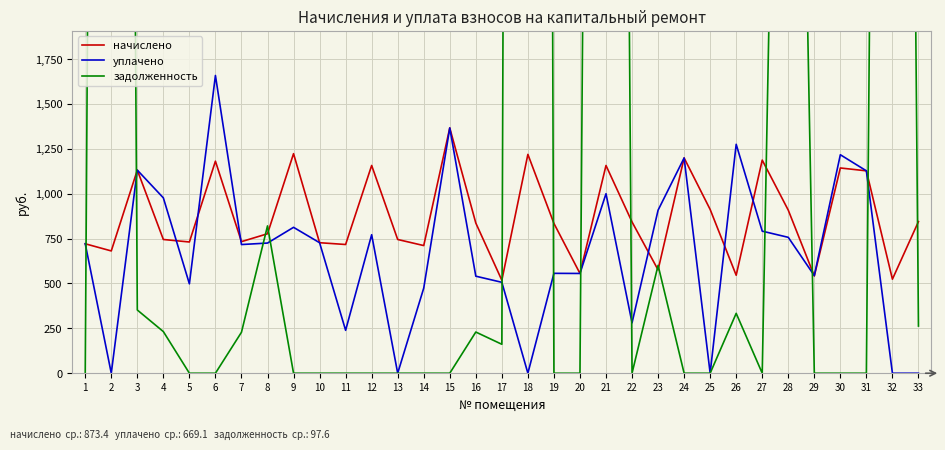

What is the total value across all series at 11?

956.2